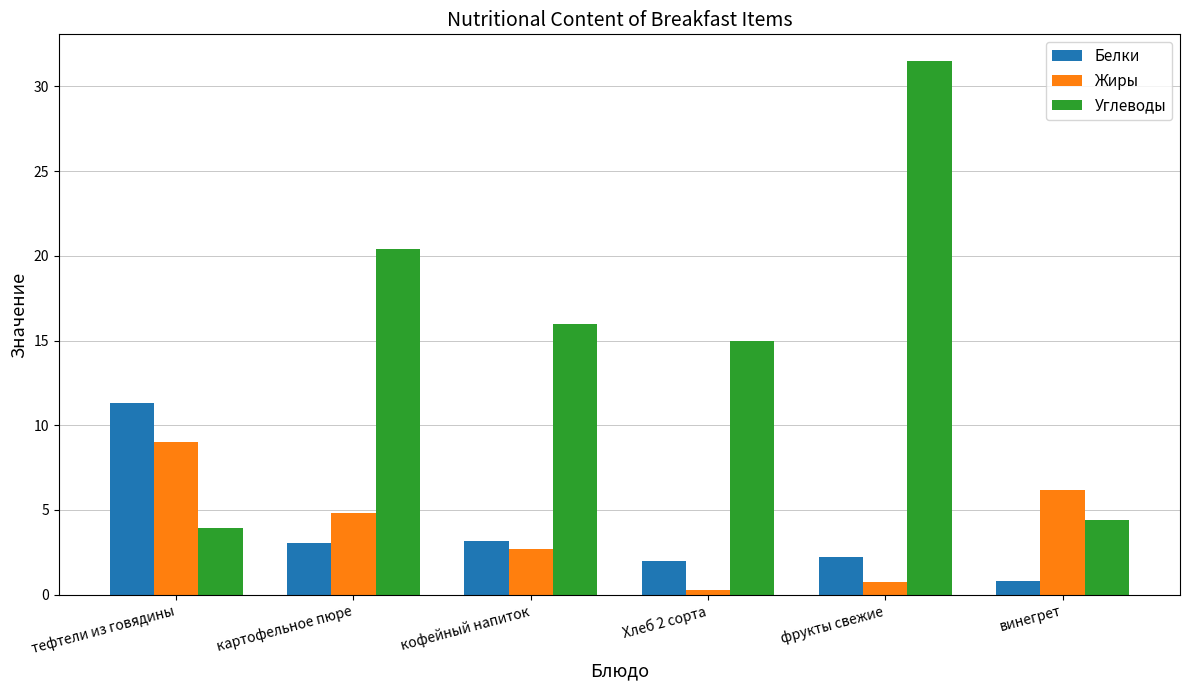

What is the difference between the highest and lowest values at тефтели из говядины?

7.4